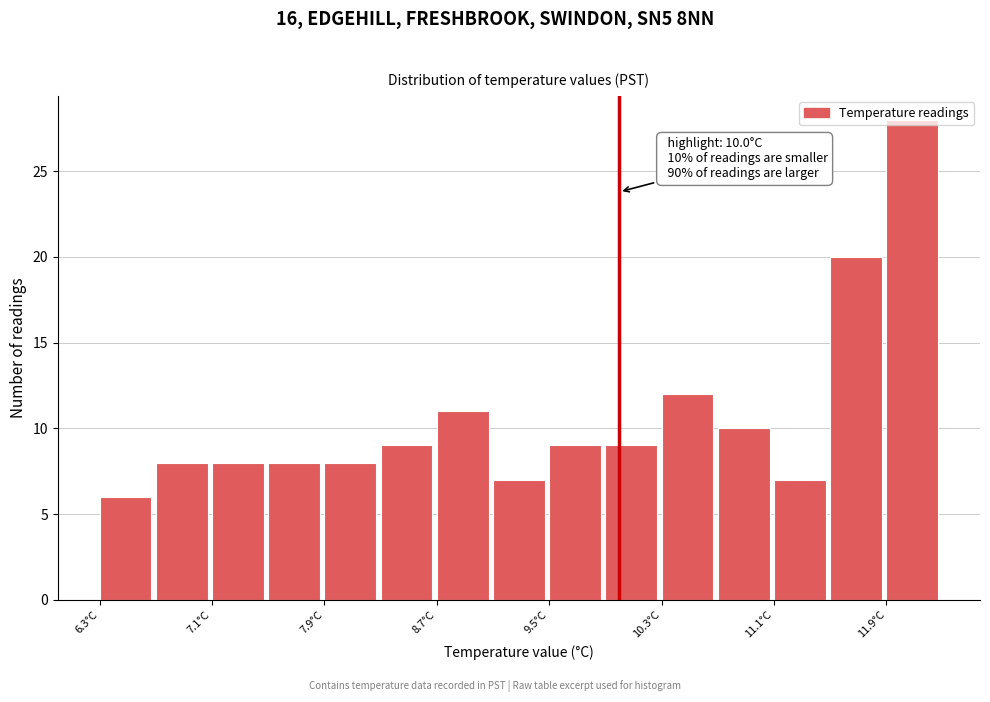

Which range on the x-axis has the tallest bar?

11.9 to 12.3